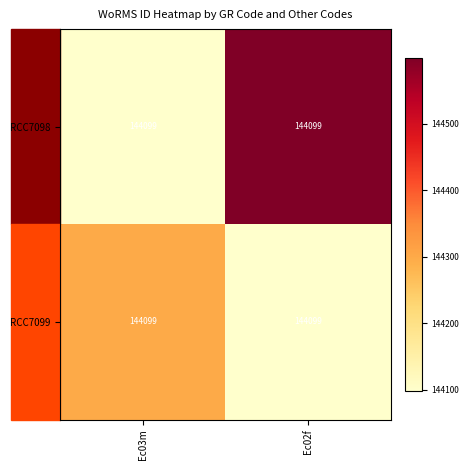

What is the difference between the RCC7098 values at Ec02f and Ec03m?

500